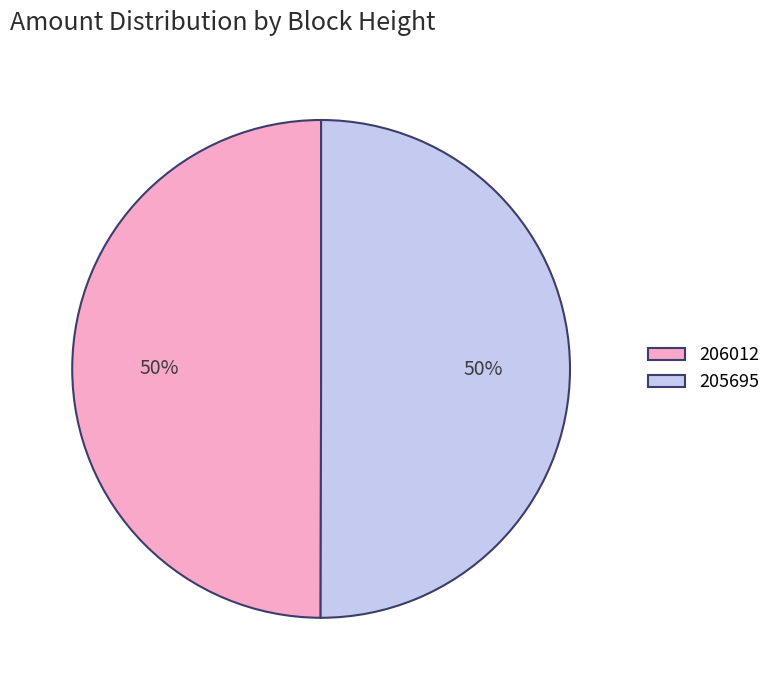

What is the ratio of the value at 205695 to the value at 206012?

1.0